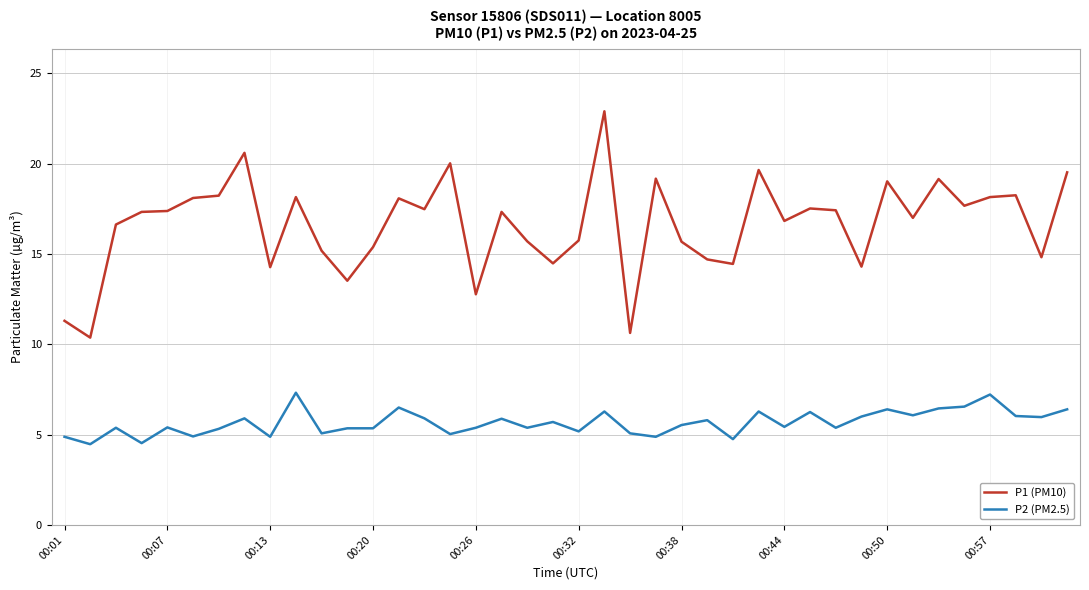

How many lines are shown in the chart?

2